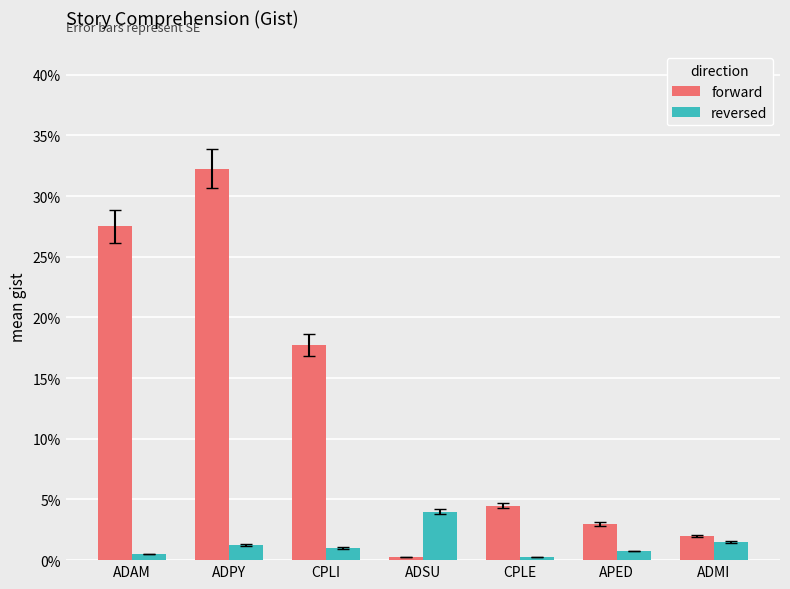

Which label corresponds to the smallest value in the chart?

ADSU